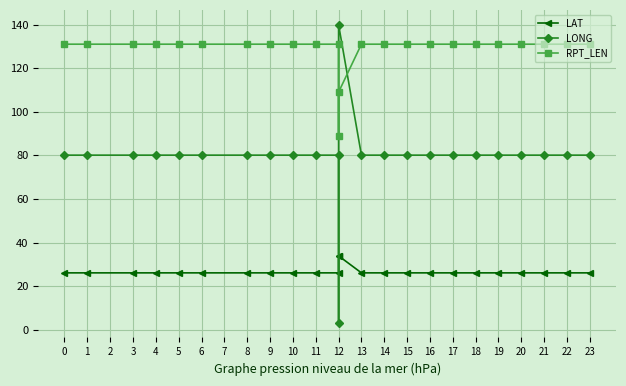

List the series in order of their overall mean, lowest first.

LAT, LONG, RPT_LEN